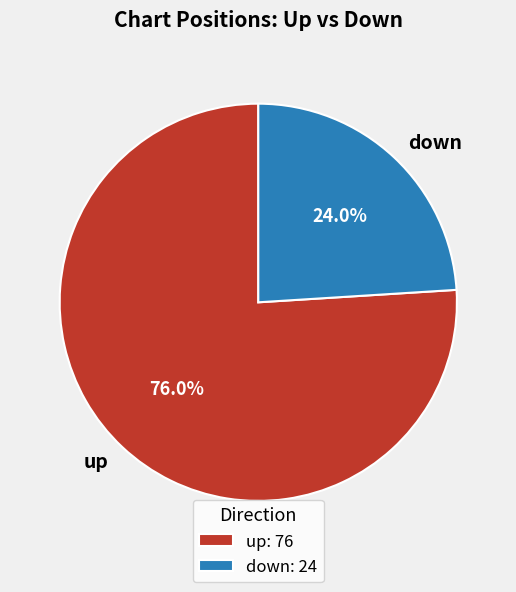

To the nearest percent, what is the difference between the largest and smallest slice percentages?

52%